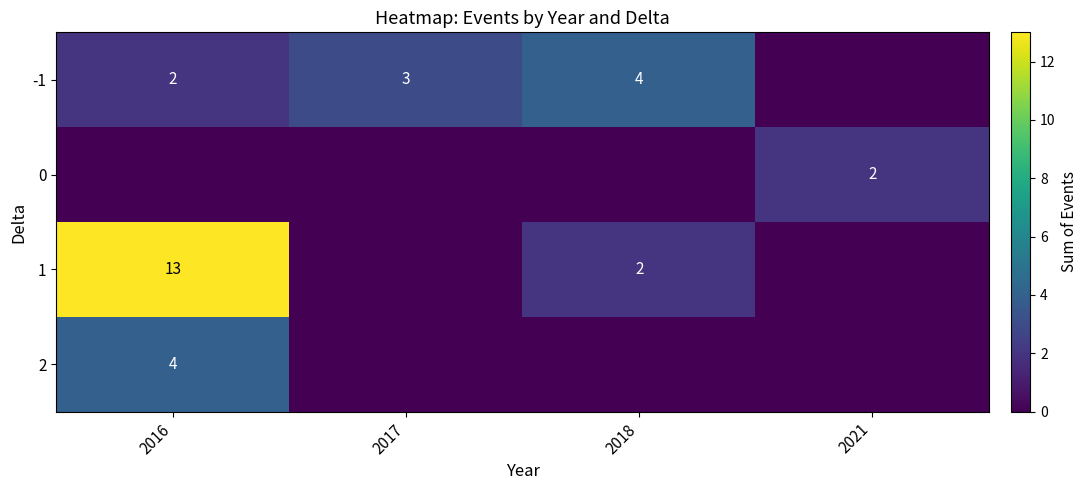

The -1 series shows 2 at 2016. True or false?

True